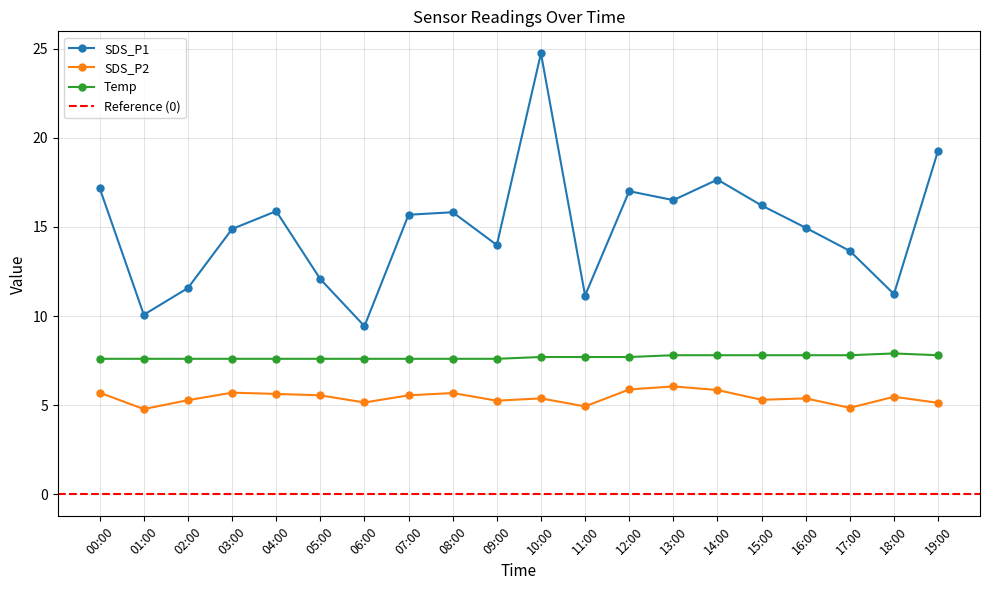

True or false: Temp and SDS_P1 cross at least once.

False